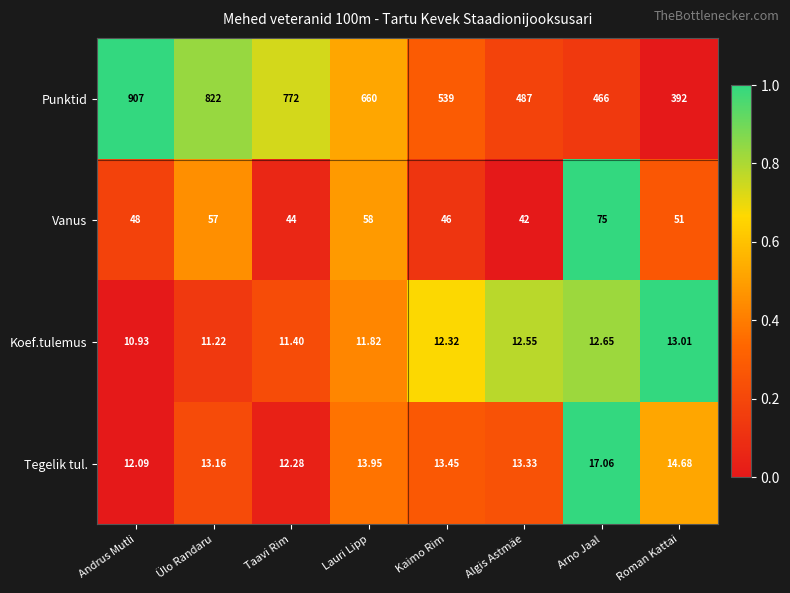

Which category has the lowest value in the Punktid series?

Roman Kattai